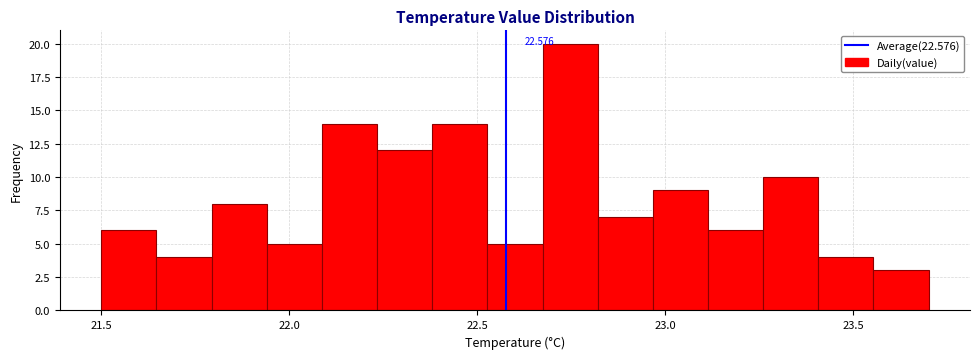

Around what value on the x-axis is the tallest bar? Give the approximate position of its centre, as read against the axis.

22.75